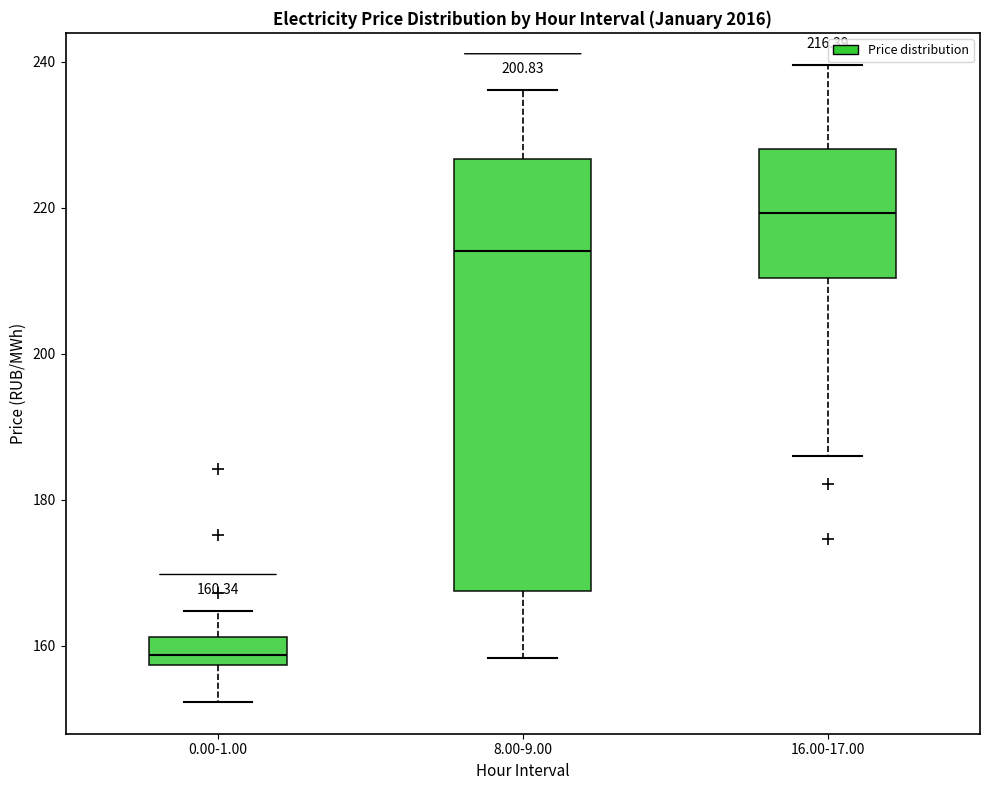

Which box's median line is the highest?

16.00-17.00